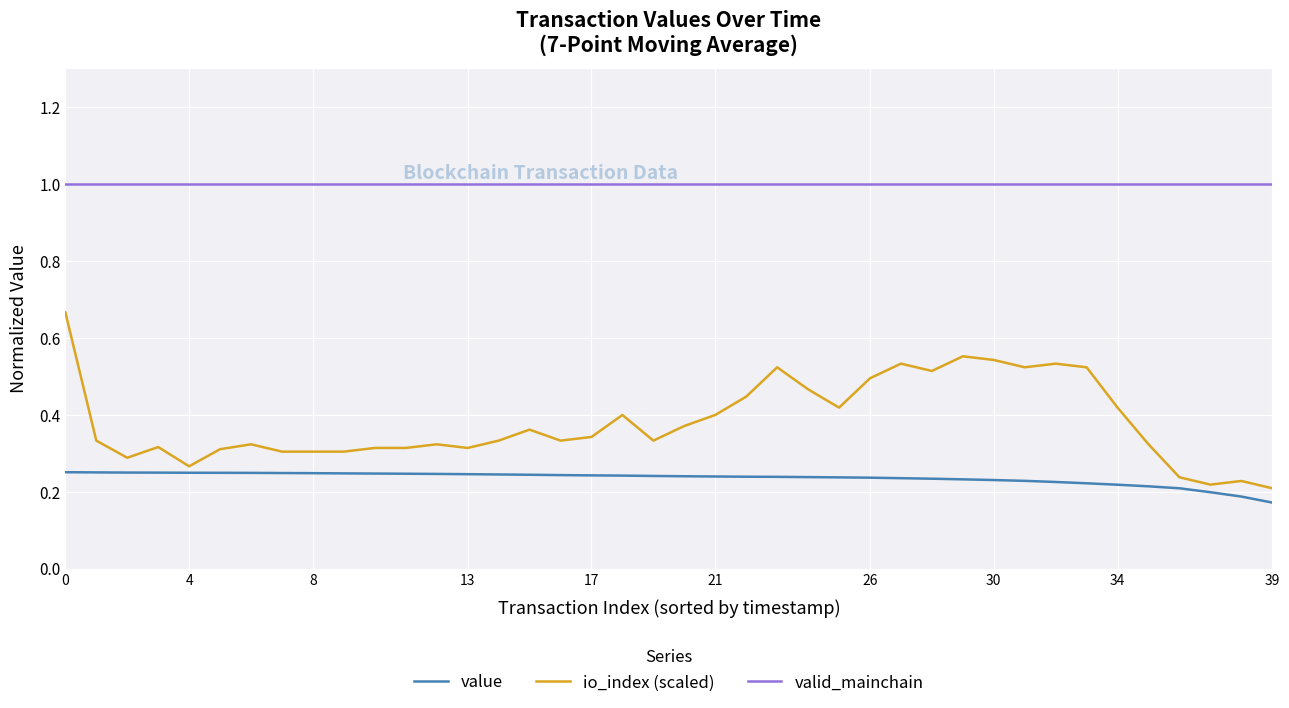

True or false: valid_mainchain and value intersect in this chart.

False